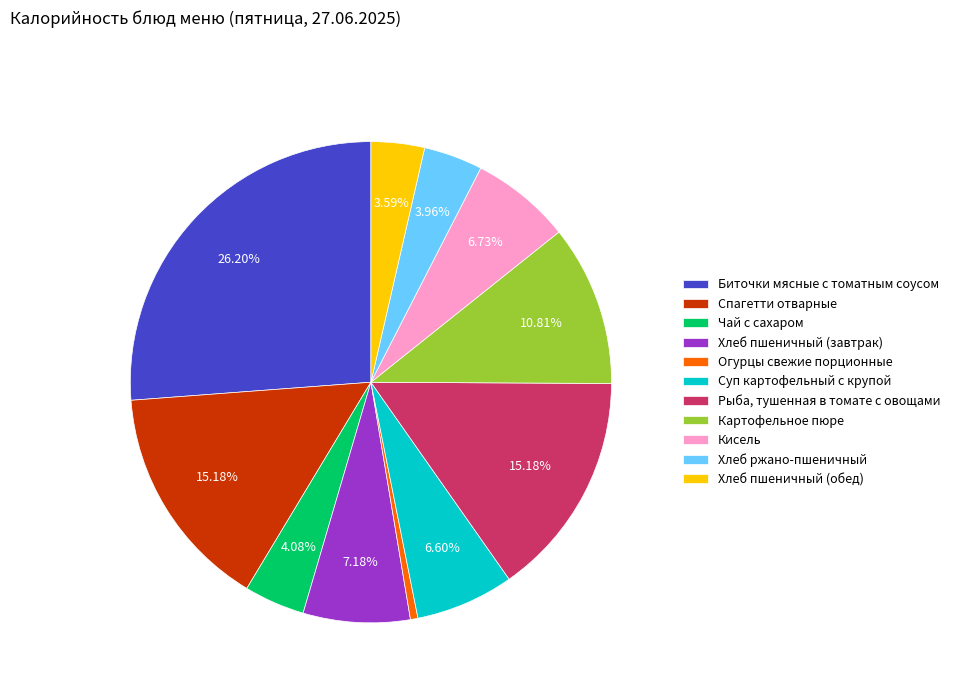

What is the ratio of the value at Хлеб пшеничный (завтрак) to the value at Кисель?

1.1